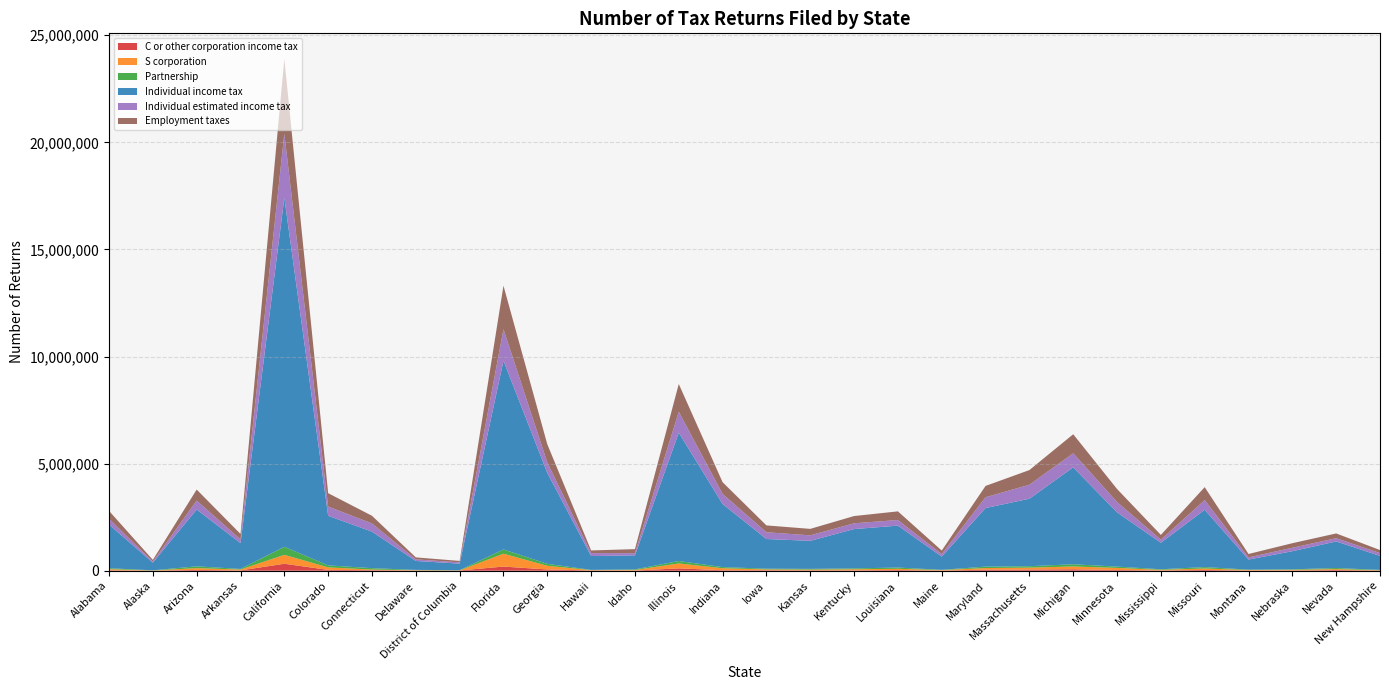

Reading left to right, extract all data points from this chart.

C or other corporation income tax: 20605	3850	38336	15246	325758	39796	26720	9364	11263	194390	59145	14309	8834	109874	23710	23555	19057	17069	32595	8458	48888	56066	68488	34360	13975	37518	10313	13595	31942	11283
S corporation: 51616	8609	83126	40767	416014	116702	27907	15002	5347	601140	170985	14065	27461	230070	92824	38443	34078	51913	57926	22931	76115	88945	130997	96878	28965	67105	24034	30141	44265	12108
Partnership: 45095	6997	83757	27501	375160	93452	65211	14712	9364	196989	91788	11555	25103	113116	53950	33100	33328	40515	57582	11703	66374	66250	102618	61159	25784	65270	17639	22099	49650	16136
Individual income tax: 2039519	358884	2654822	1206492	16293608	2316632	1704169	417463	305281	8810585	4245092	645560	655644	5993124	2943482	1385540	1309679	1835367	1957168	618336	2735173	3150222	4524956	2533327	1237280	2675088	470254	845101	1241034	653428
Individual estimated income tax: 271173	50374	414712	174122	2992625	428845	382021	75023	58284	1473458	486228	137110	103807	974594	471065	315227	256034	269185	262721	117157	503056	654504	656070	482894	143958	451640	101239	161167	151973	128450
Employment taxes: 366456	78246	514539	252925	3491320	624642	359016	91859	68278	2030513	852712	124710	187202	1296621	547634	320174	302072	339149	403254	163525	529661	683277	889020	608082	222353	605851	158266	213025	222112	145136